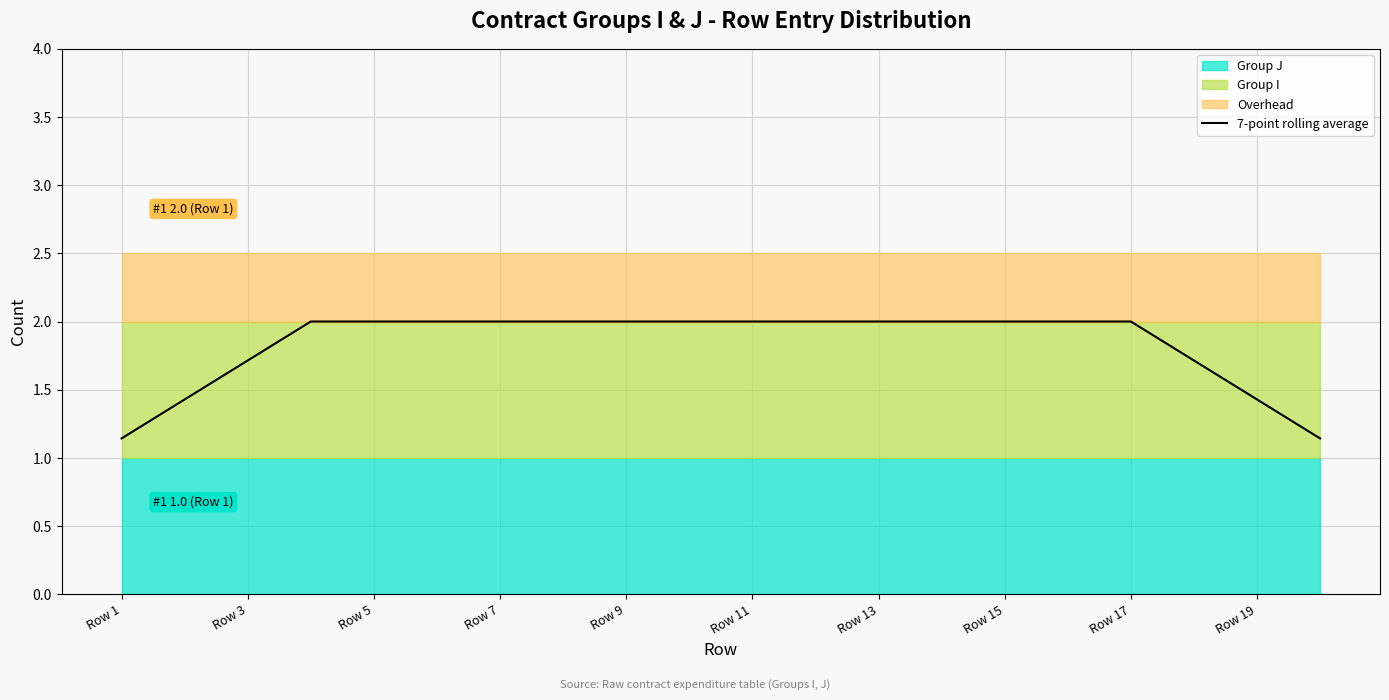

Is it true that the value at Row 1 is 0.7?

False